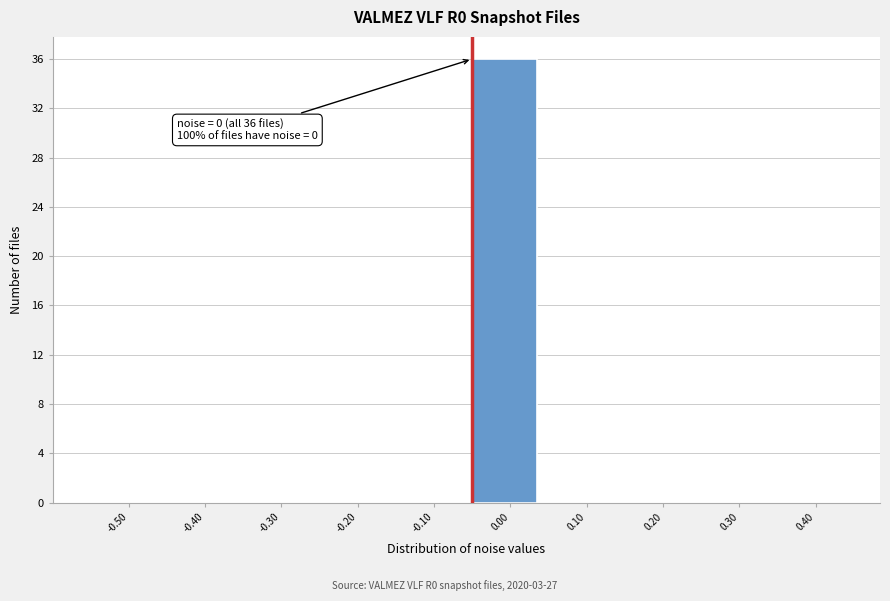

Reading left to right, extract all data points from this chart.

-0.50=0	-0.40=0	-0.30=0	-0.20=0	-0.10=0	0.00=36	0.10=0	0.20=0	0.30=0	0.40=0